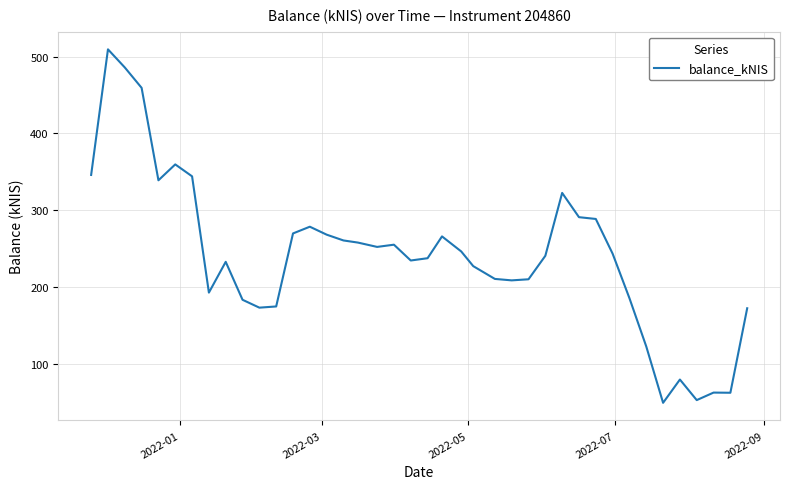

What is the smallest value displayed?

48.9